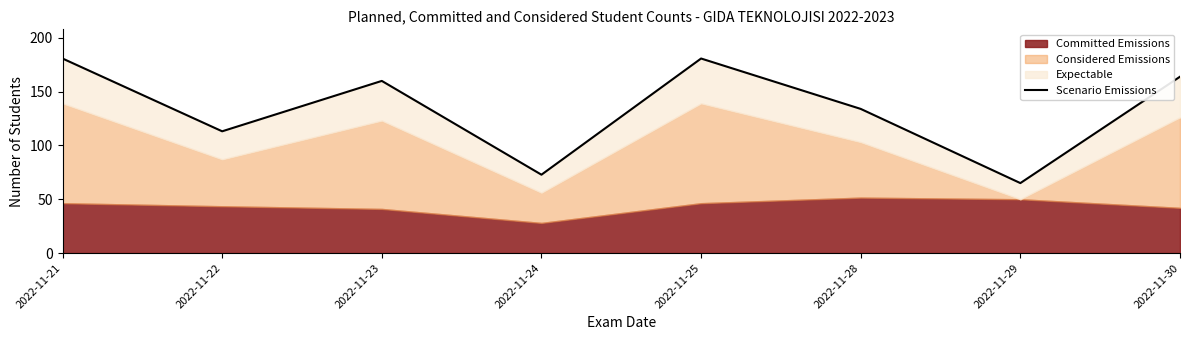

Reading left to right, list all the values displayed in this chart.

180.7	113.1	159.9	72.8	180.7	133.9	65.0	163.8